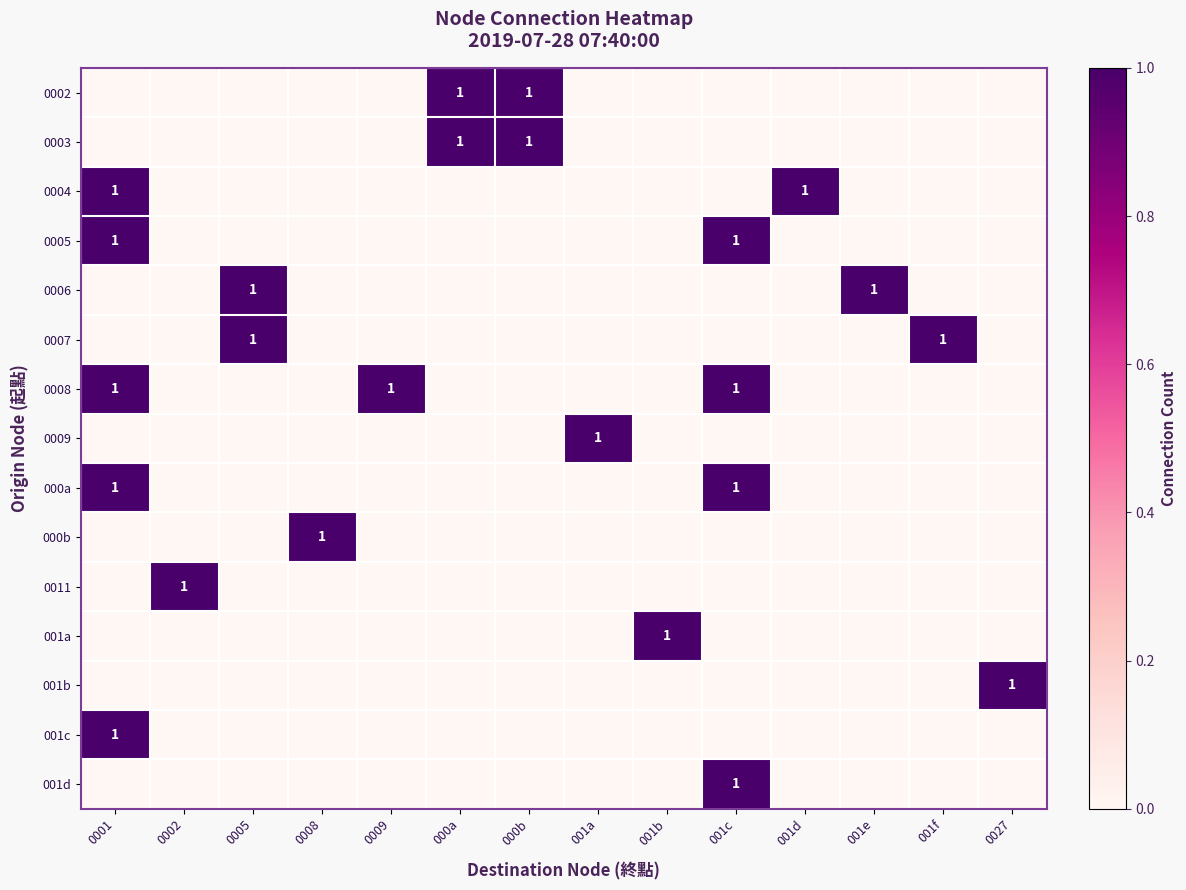

What is the sum of all 0005 values?

2